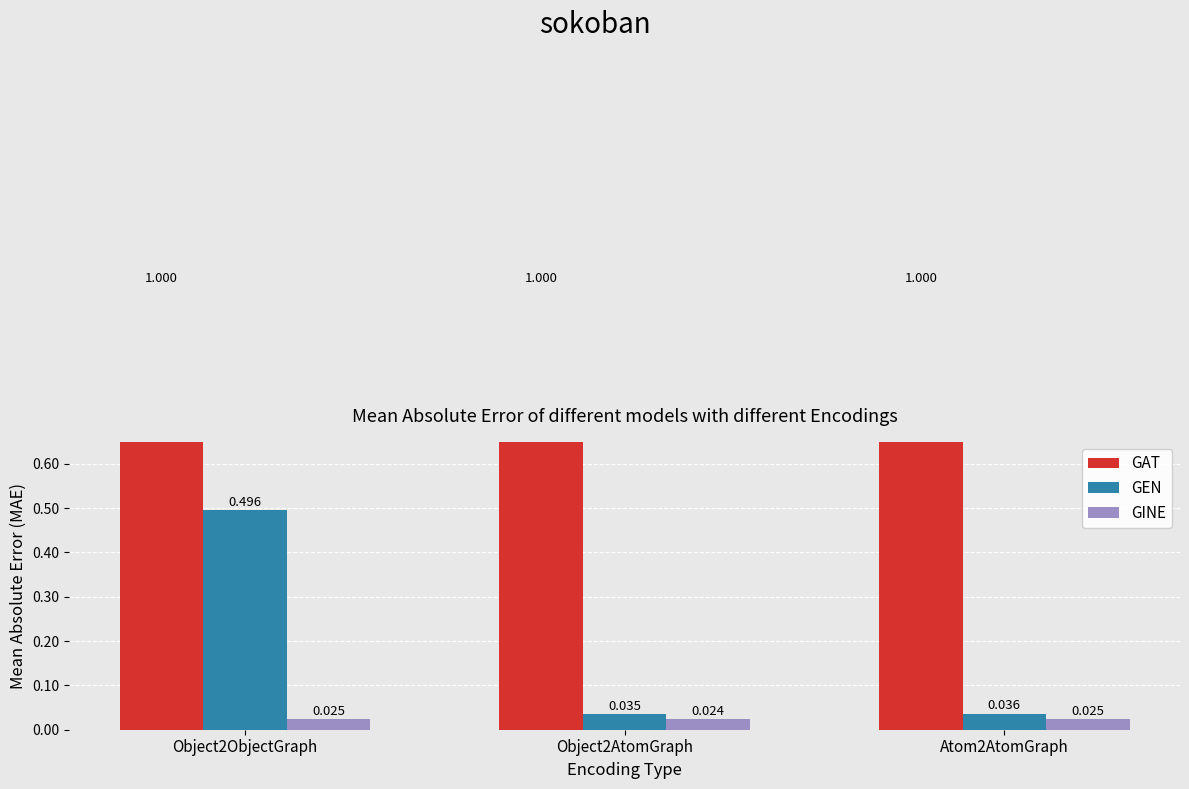

What is the label of the 1st bar from the left?

Object2ObjectGraph